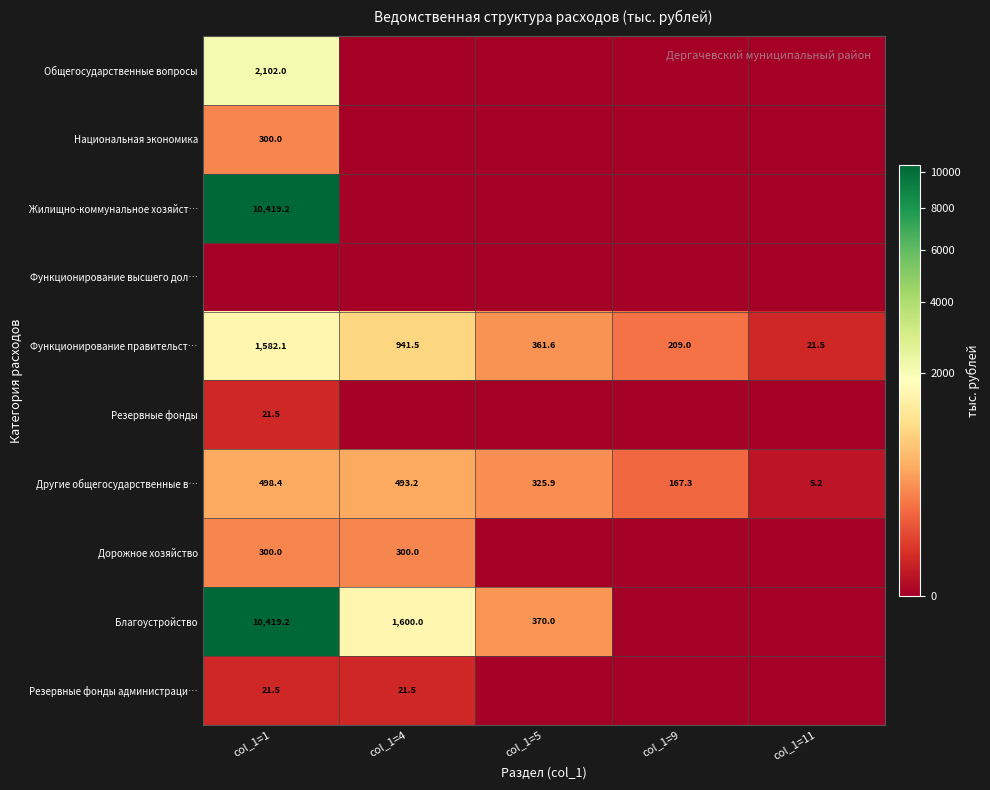

What is the difference between the Функционирование правительст… values at col_1=5 and col_1=1?

1220.5